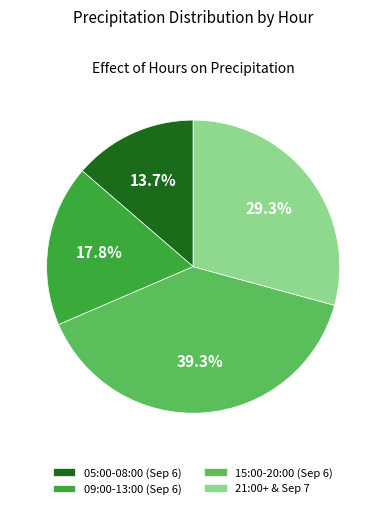

Which has a higher value, 05:00-08:00 (Sep 6) or 21:00+ & Sep 7?

21:00+ & Sep 7